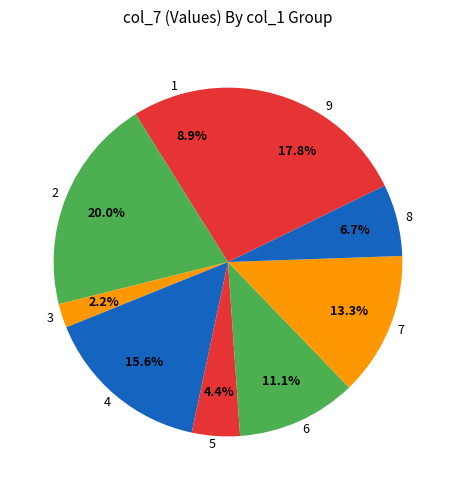

What is the smallest slice in the pie chart?

3